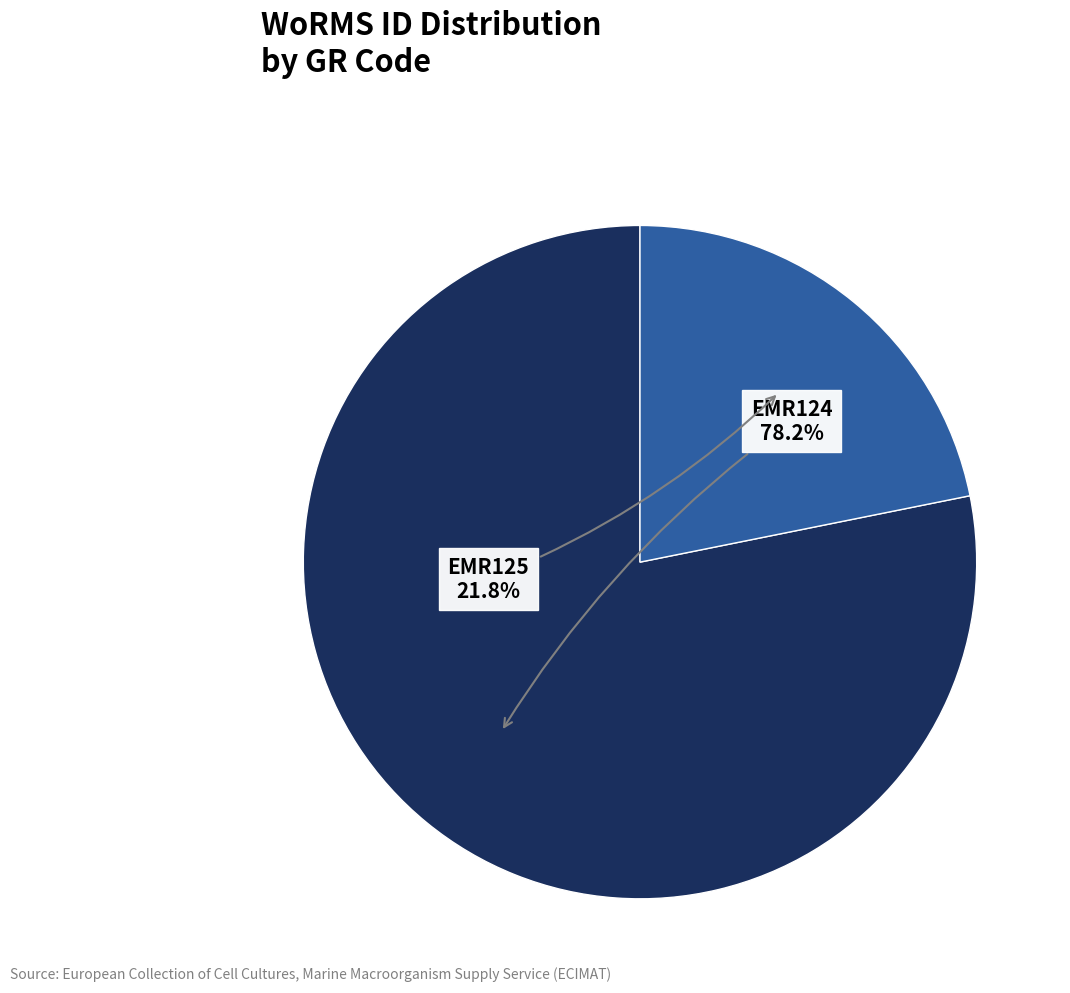

Is there a majority slice in this chart?

Yes